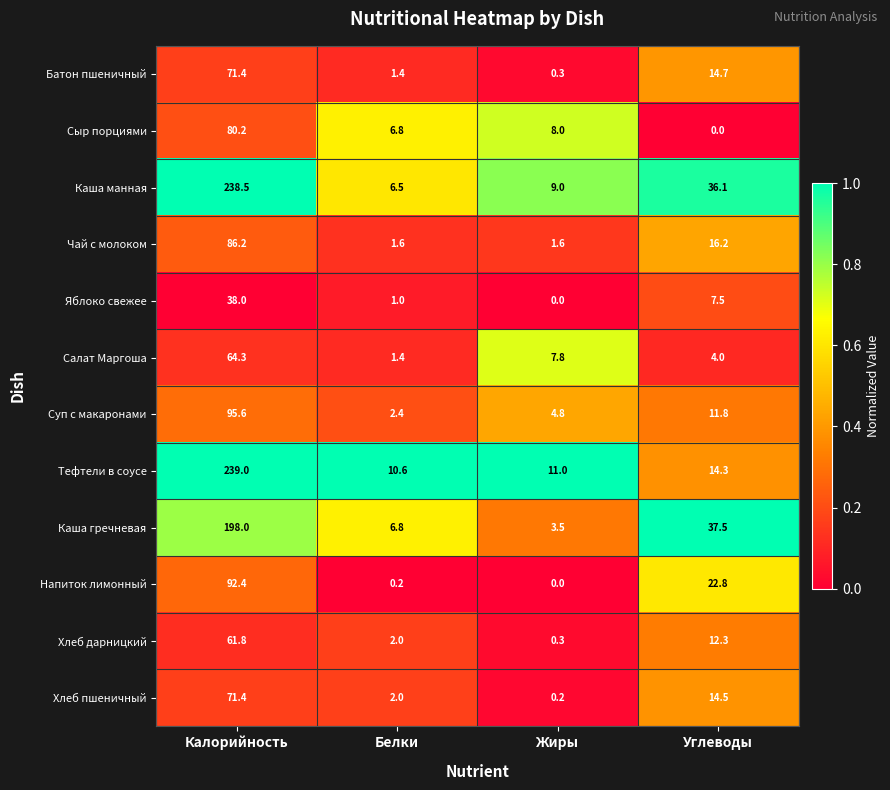

The Сыр порциями series shows 0.0 at Углеводы. True or false?

True